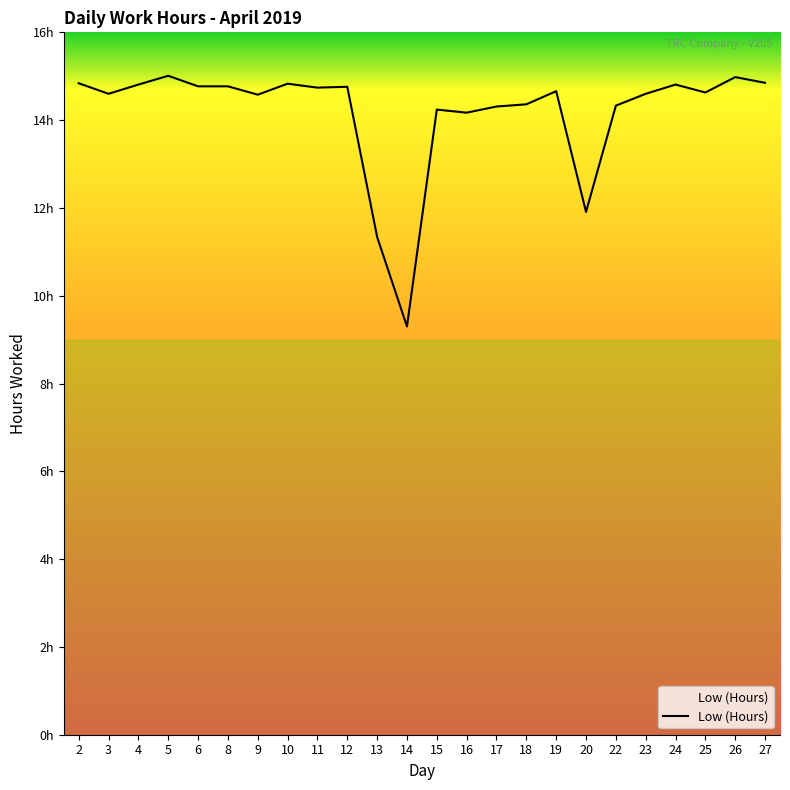

Is this an area chart (filled region under the line)?

Yes